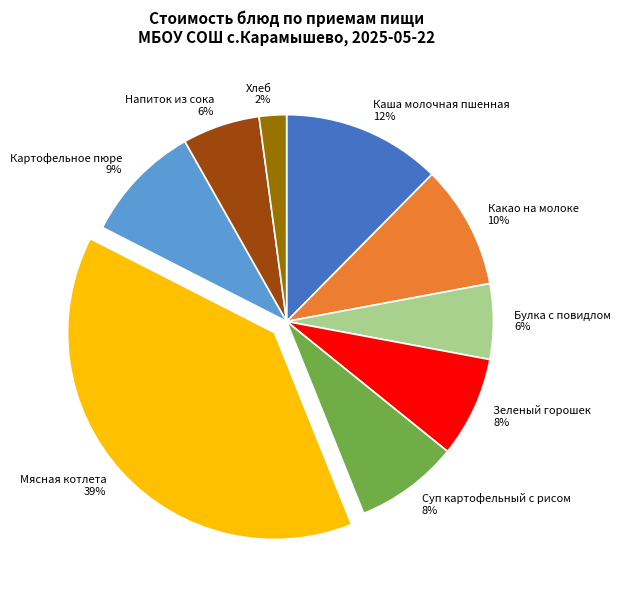

The Мясная котлета slice represents 39% of the pie. True or false?

True